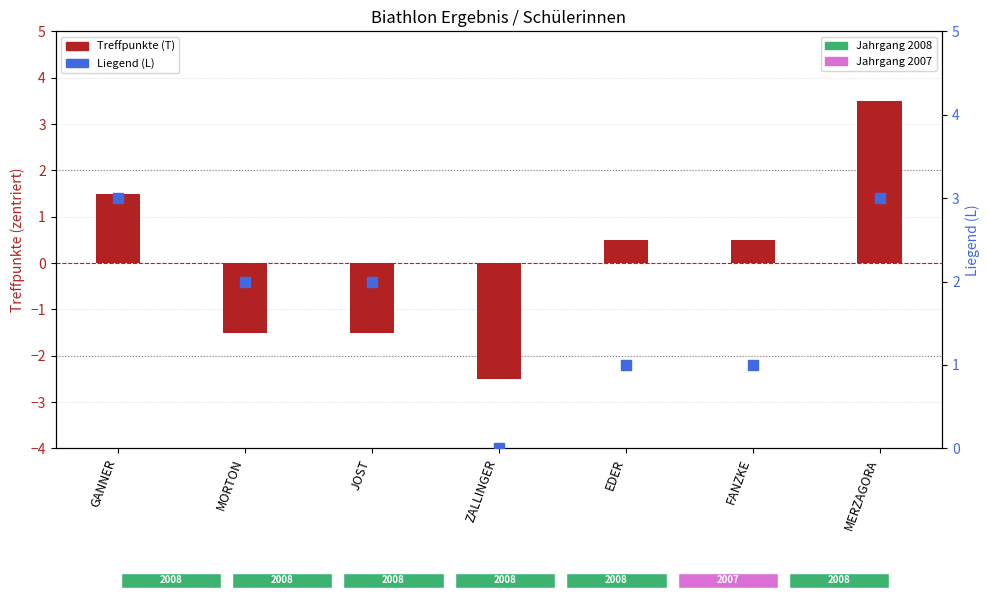

What is the total value across all series at GANNER?

4.5